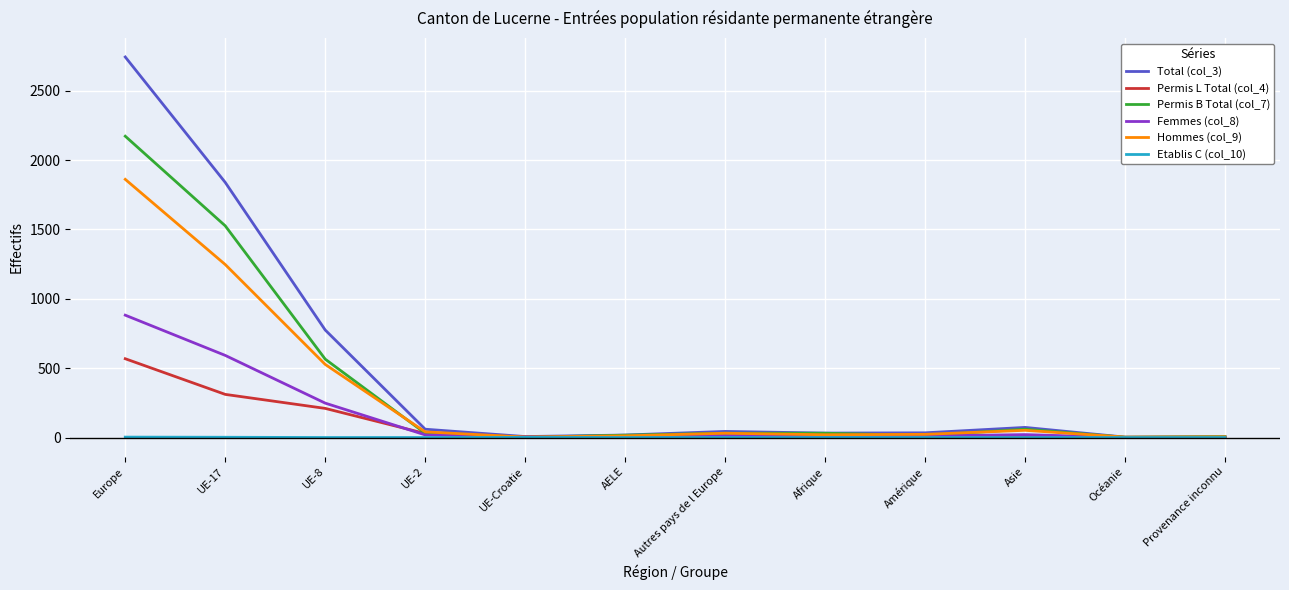

At how many categories does at least one series exceed 2508?

1